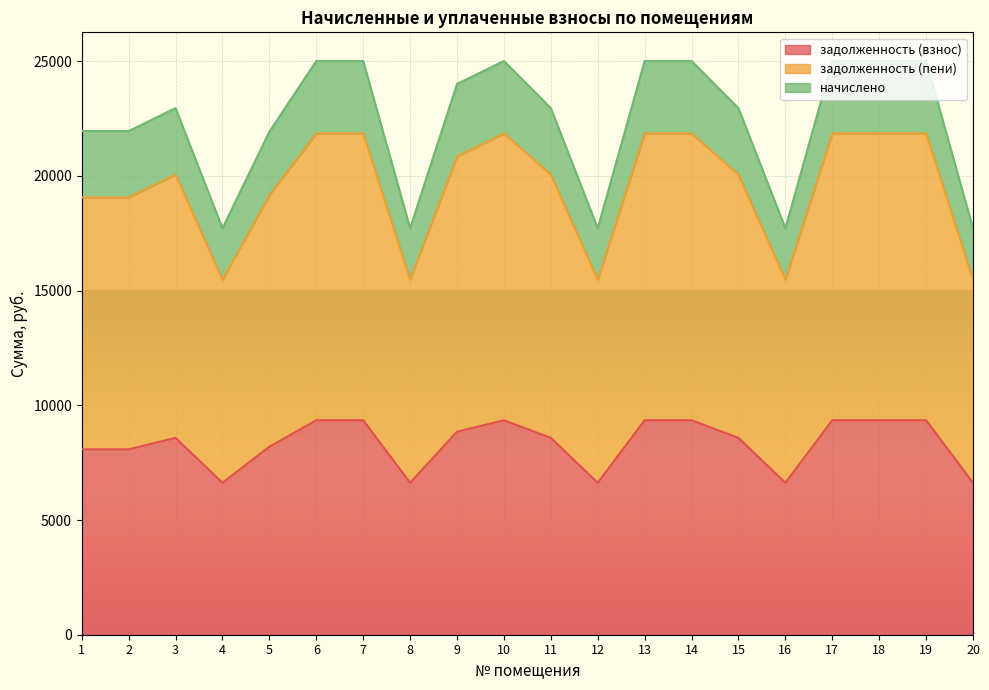

What is the minimum value for задолженность (взнос)?

6624.0